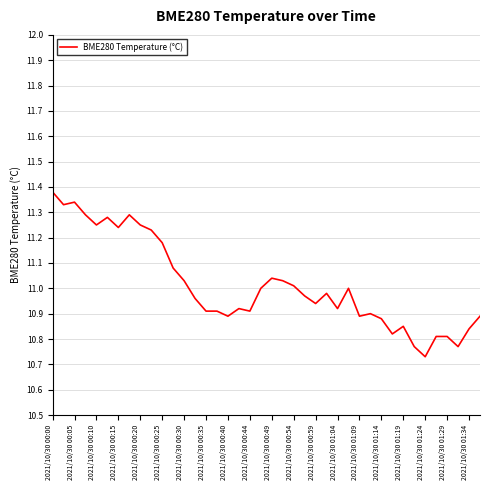

What is the average value?

11.0